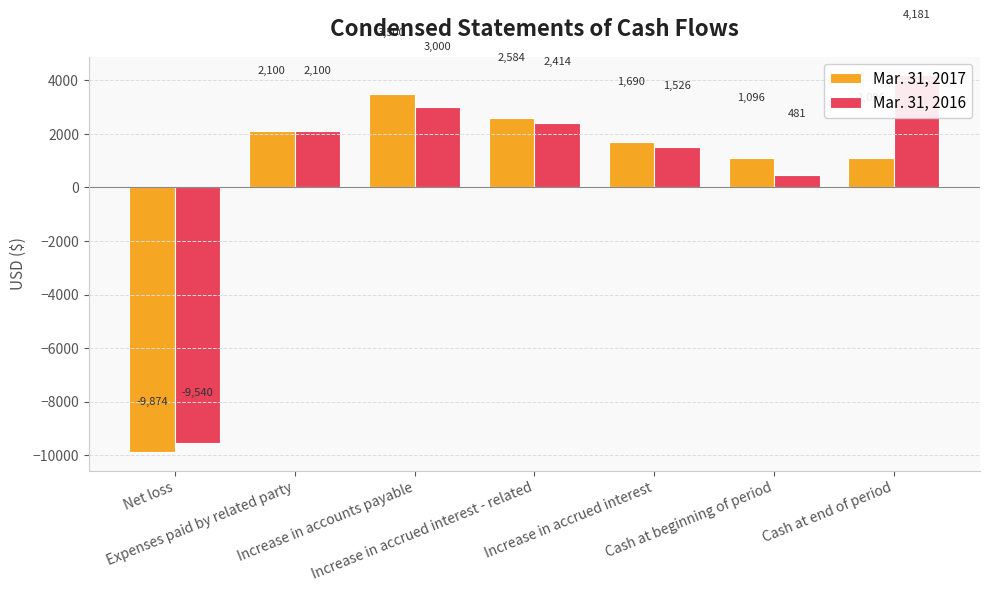

What is the total value across all series at Increase in accounts payable?

6500